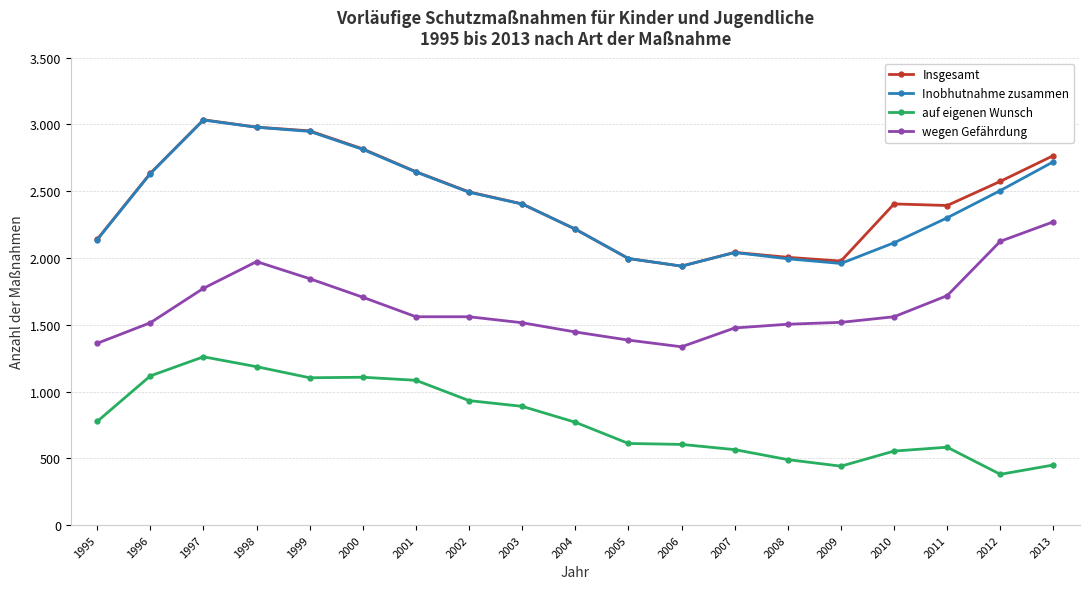

Does the chart have visible grid lines?

Yes